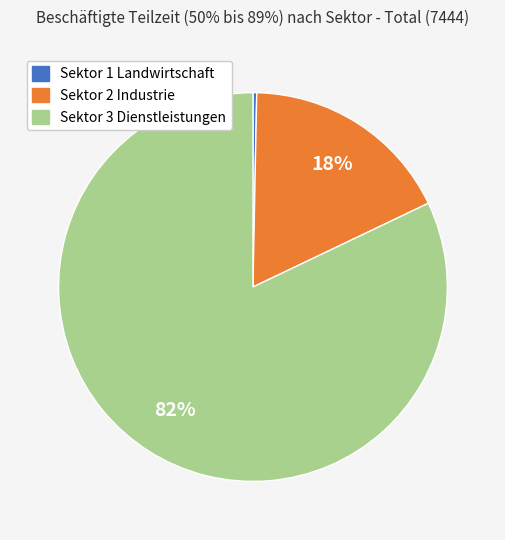

To the nearest percent, what percentage of the pie is Sektor 2 Industrie?

18%